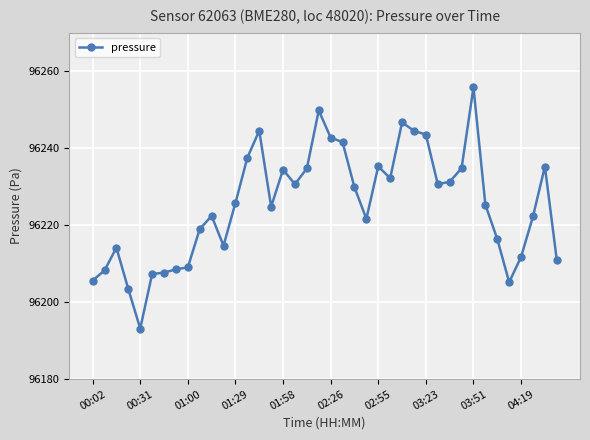

True or false: the data has more than 0 interior local peaks.

True